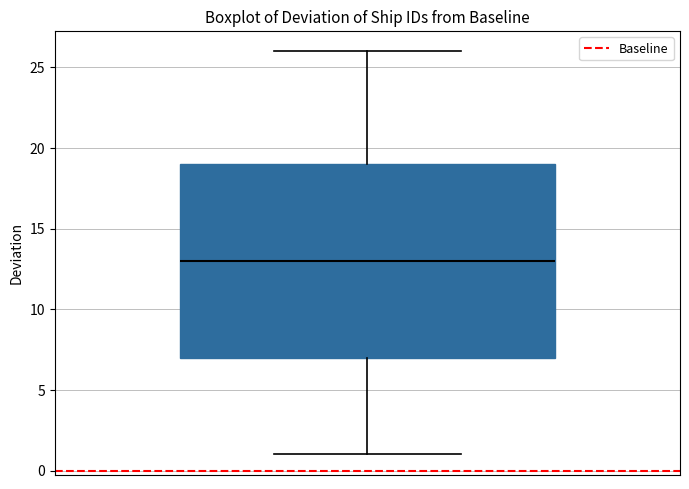

Read this box plot against the y-axis: the position of the median line, the range covered by the box, and the ends of both whiskers. The values are not printed on the chart, so give them approximately, as read against the axis.

median 13, box 7 to 19, whiskers 1 to 26